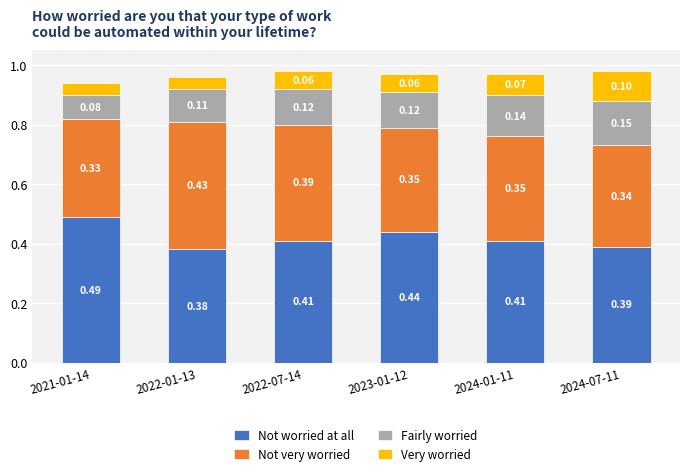

What are all the series names shown in the legend?

Not worried at all, Not very worried, Fairly worried, Very worried